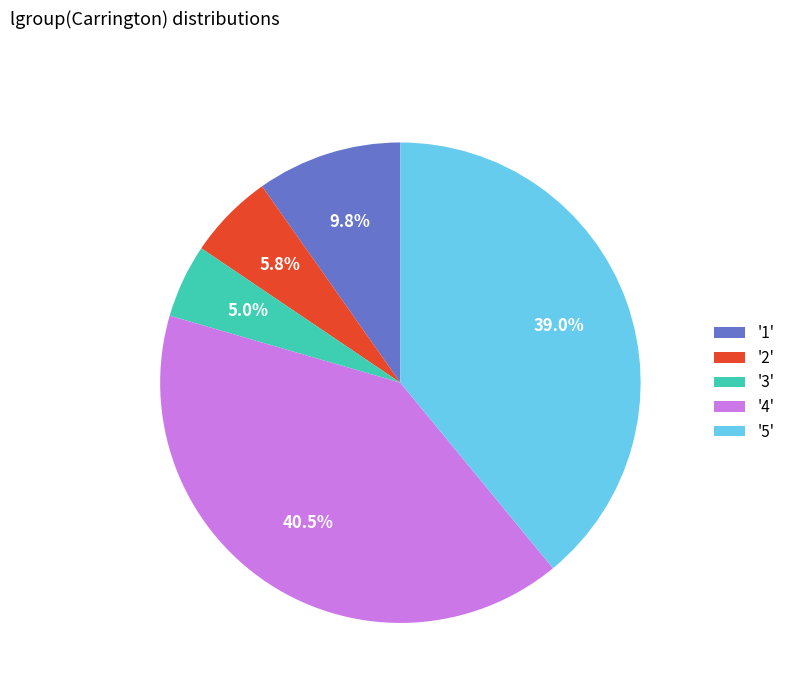

Is there any slice that represents more than half of the pie?

No